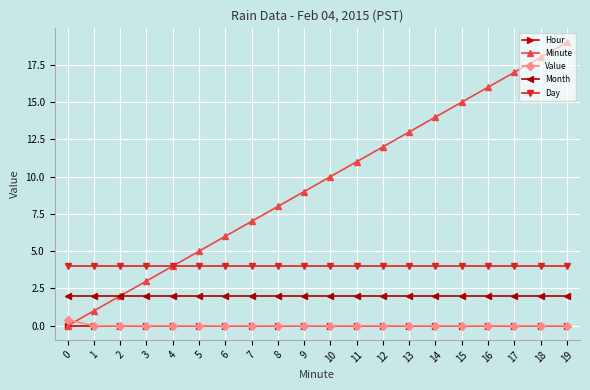

True or false: Day and Value intersect in this chart.

False